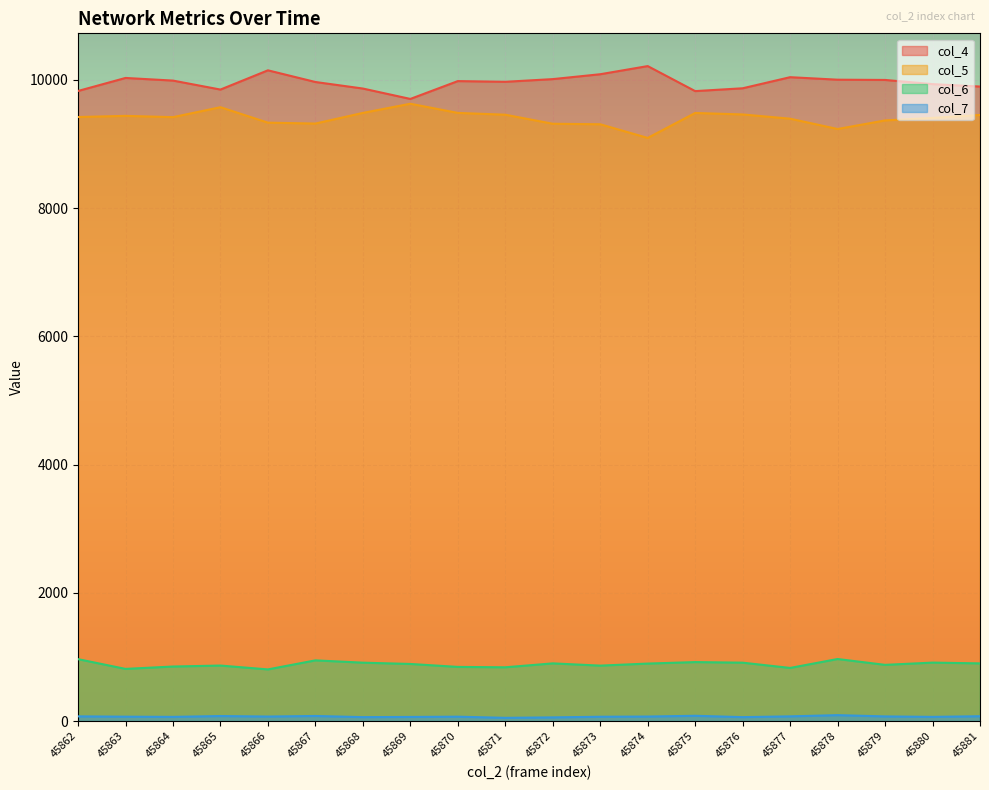

Rank the series at 45881 from highest to lowest value.

col_4, col_5, col_6, col_7